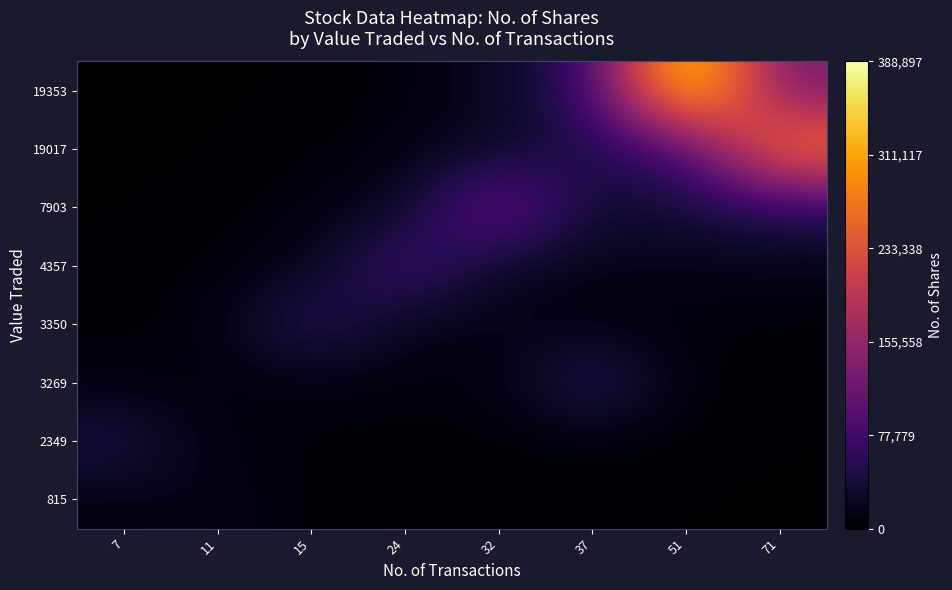

Which label corresponds to the smallest value in the chart?

7